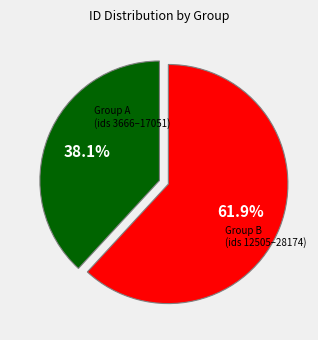

Is there any slice that represents more than half of the pie?

Yes